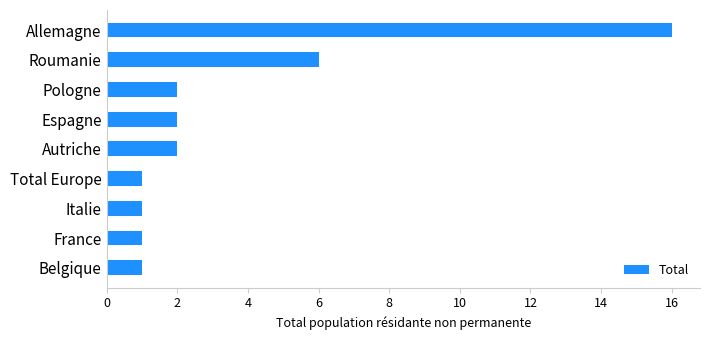

What is the average value?

4